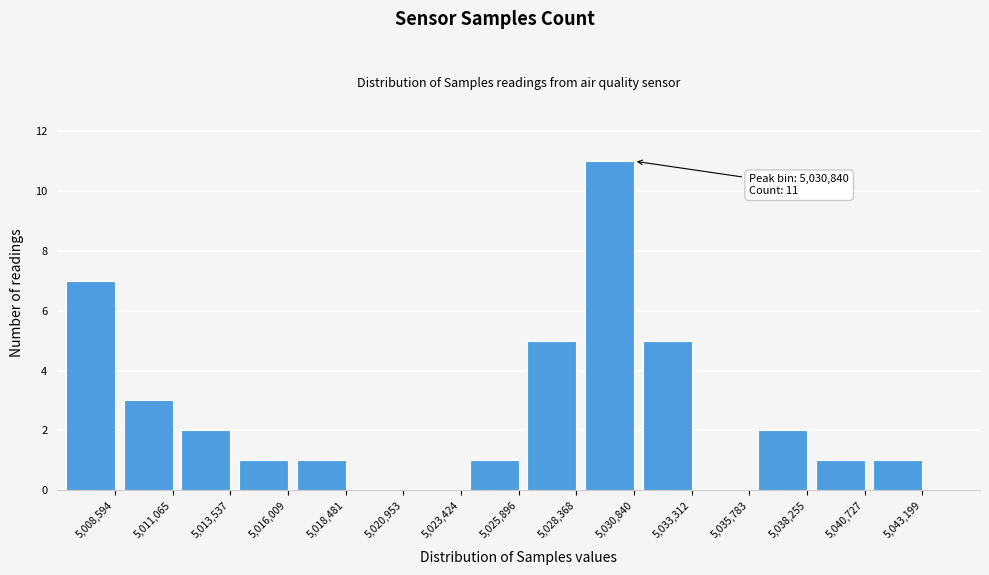

Reading left to right, list all the values displayed in this chart.

5,008,594=7	5,011,065=3	5,013,537=2	5,016,009=1	5,018,481=1	5,020,953=0	5,023,424=0	5,025,896=1	5,028,368=5	5,030,840=11	5,033,312=5	5,035,783=0	5,038,255=2	5,040,727=1	5,043,199=1